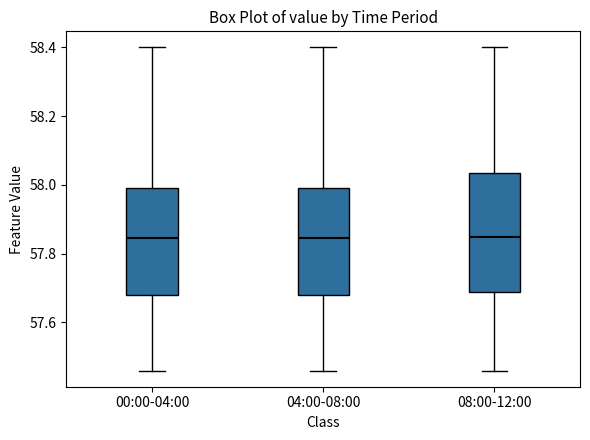

Which box is the tallest, from its lower edge to its upper edge?

08:00-12:00